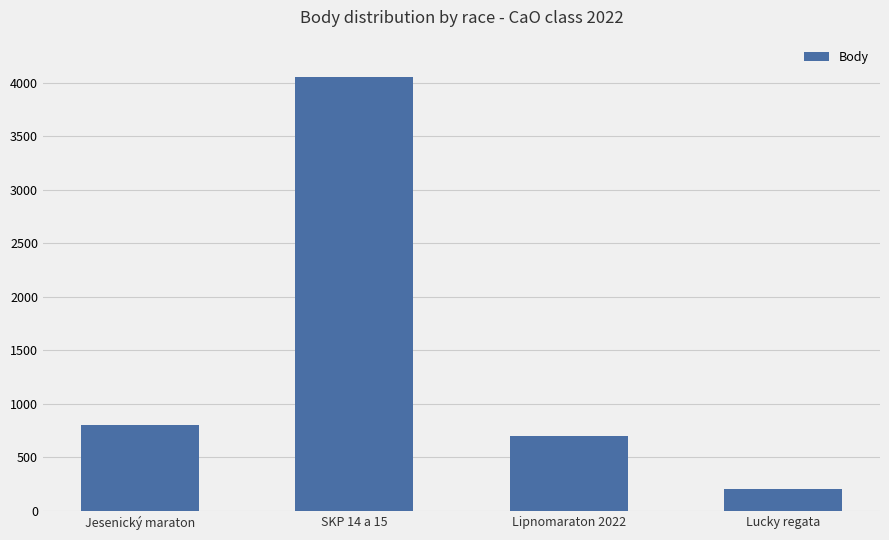

What is the difference between the maximum and minimum values?

3845